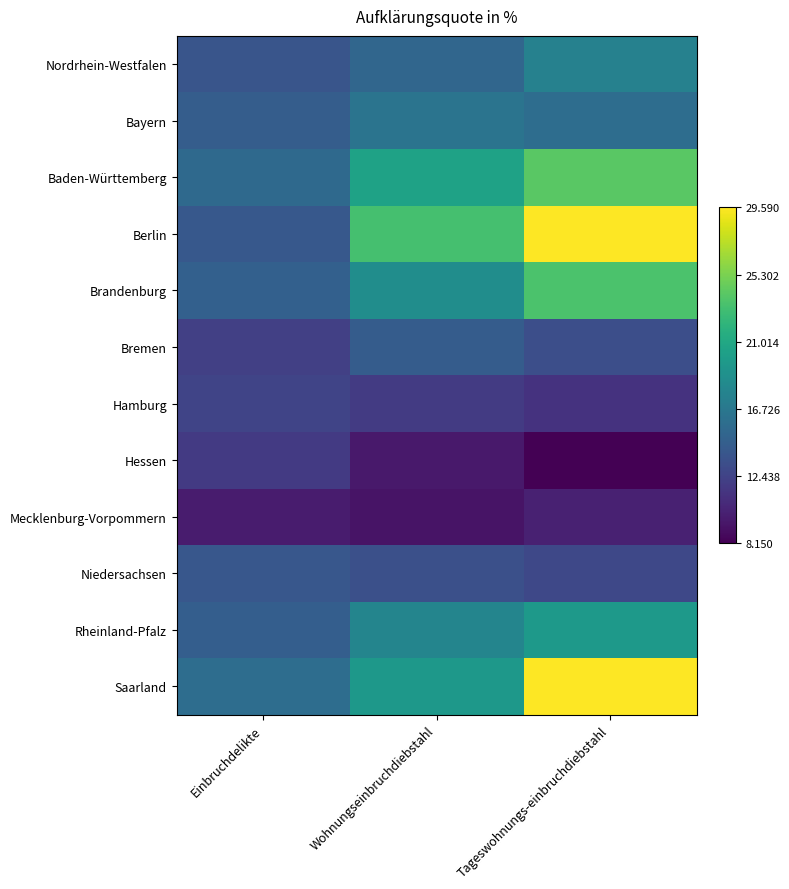

At Wohnungseinbruchdiebstahl, list the series in order from smallest to largest.

Mecklenburg-Vorpommern, Hessen, Hamburg, Niedersachsen, Bremen, Nordrhein-Westfalen, Bayern, Rheinland-Pfalz, Brandenburg, Saarland, Baden-Württemberg, Berlin